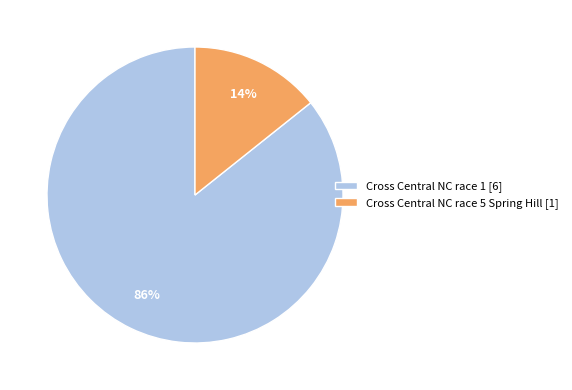

Which slice is the largest?

Cross Central NC race 1